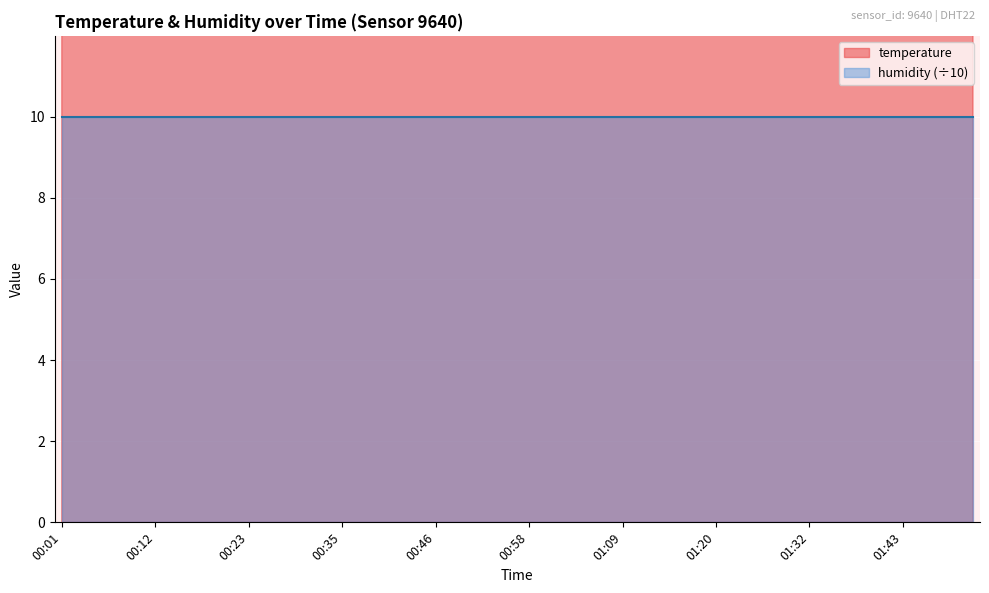

List the labels in order of value, smallest first.

01:52, 01:37, 01:43, 01:46, 01:49, 01:23, 01:26, 01:29, 01:32, 01:35, 01:40, 01:15, 01:17, 01:20, 01:01, 01:03, 01:06, 01:09, 00:58, 00:49, 00:52, 00:55, 00:44, 01:12, 00:32, 00:35, 00:38, 00:40, 00:21, 00:23, 00:26, 00:29, 00:15, 00:18, 00:04, 00:07, 00:09, 00:12, 00:46, 00:01